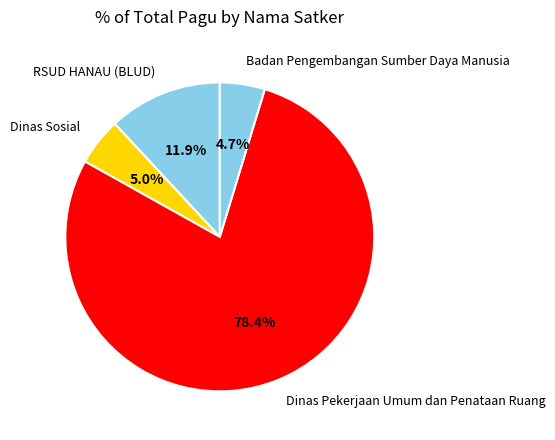

Which slice is the largest?

Dinas Pekerjaan Umum dan Penataan Ruang